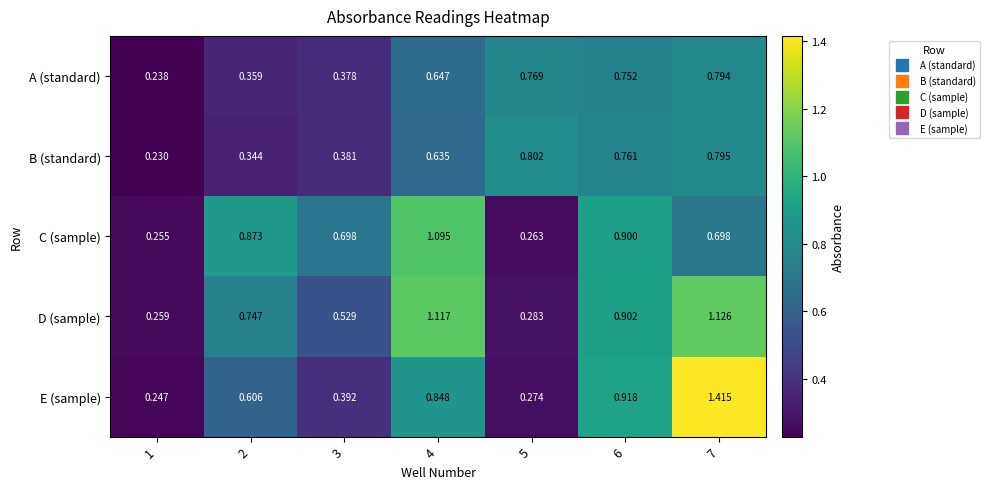

Which series has the largest total across all categories?

D (sample)